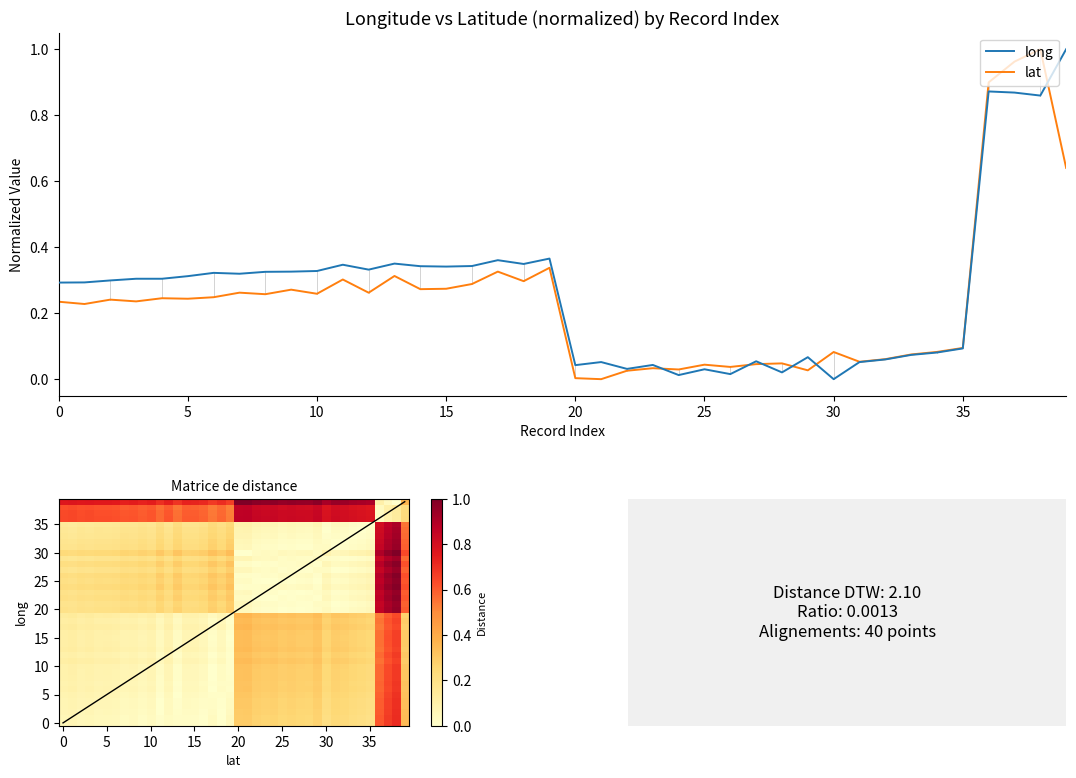

Count the number of data series in this chart.

2